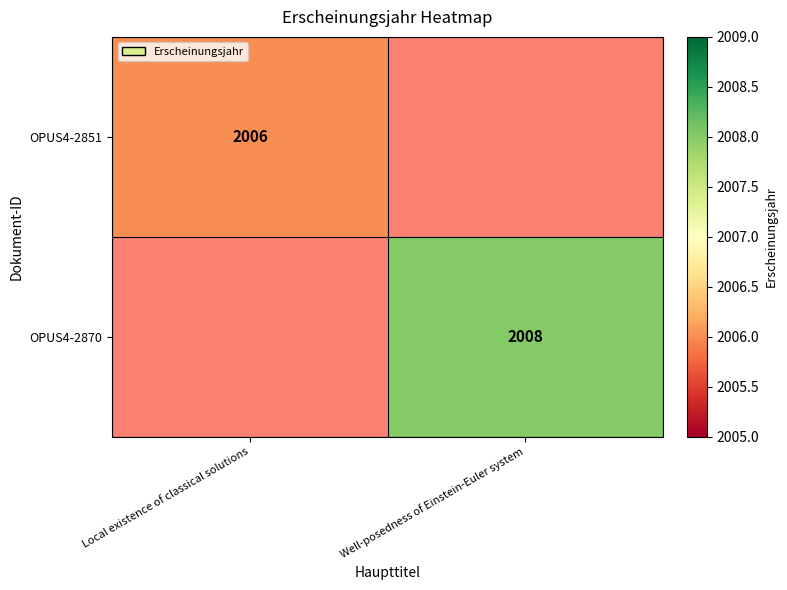

True or false: OPUS4-2870 has a value of 2008 at Well-posedness of Einstein-Euler system.

True